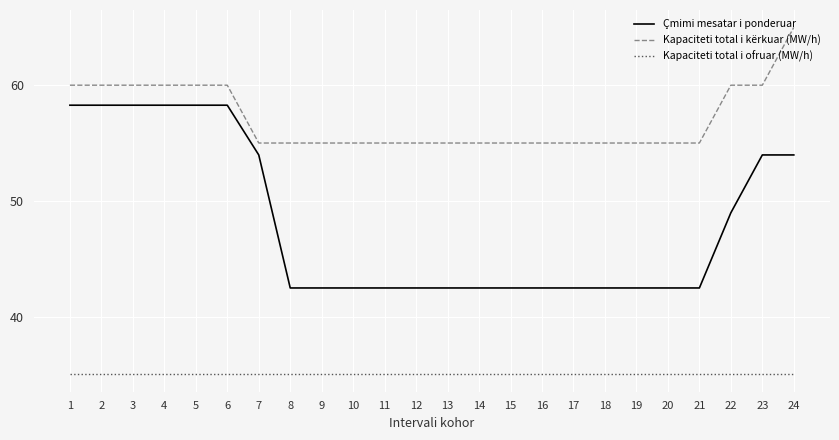

Rank the series by their average value, from highest to lowest.

Kapaciteti total i kërkuar (MW/h), Çmimi mesatar i ponderuar, Kapaciteti total i ofruar (MW/h)